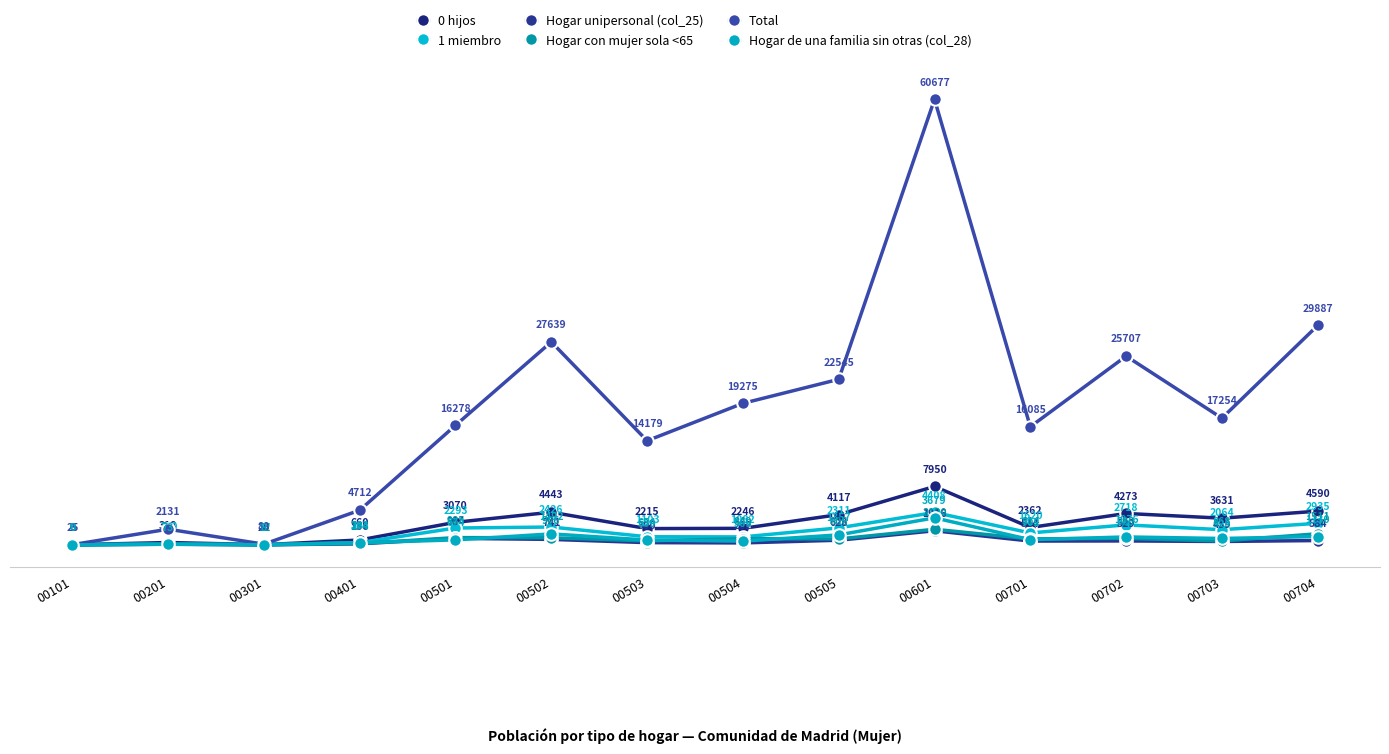

At which category does 1 miembro reach its first local peak?

00201